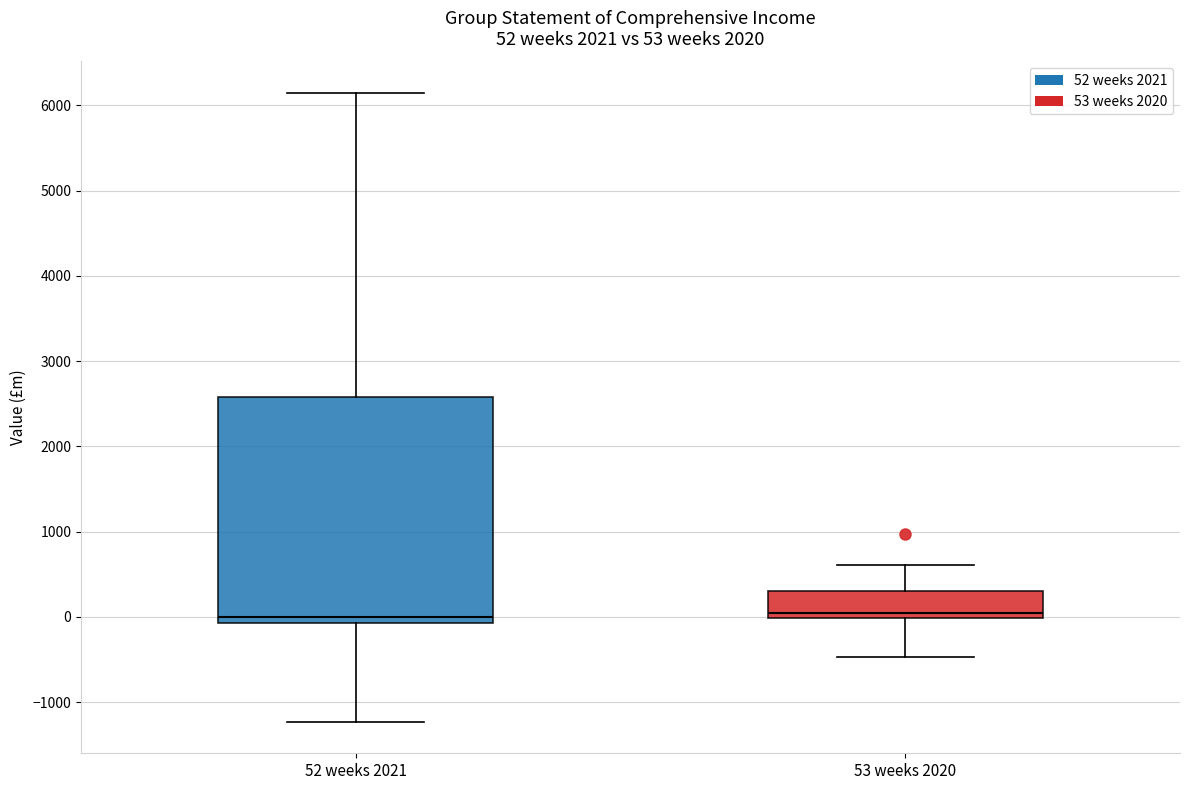

Comparing the boxes themselves (not the whiskers), which one is the tallest?

52 weeks 2021